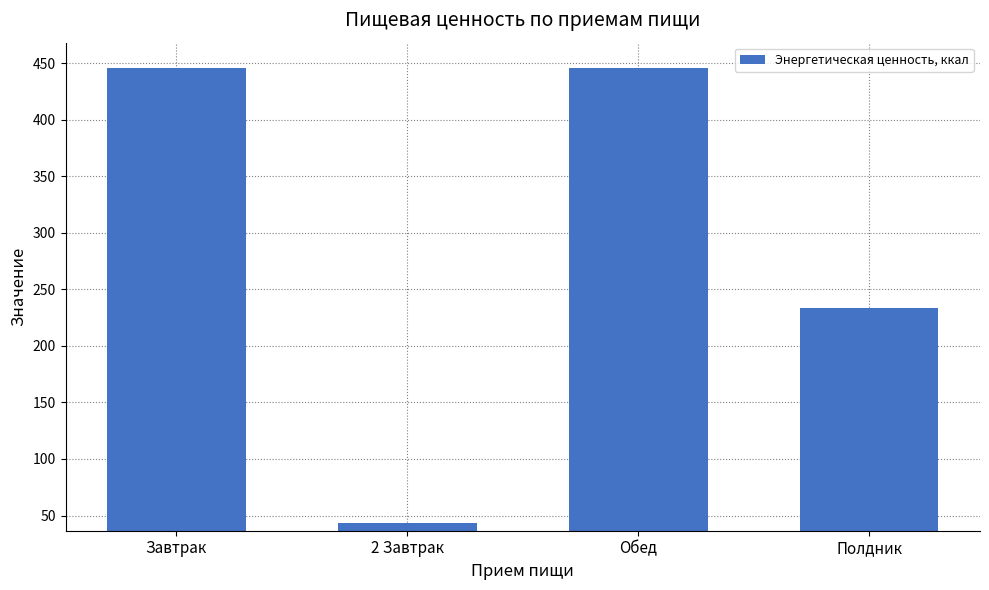

What is the approximate value at Обед?

445.9